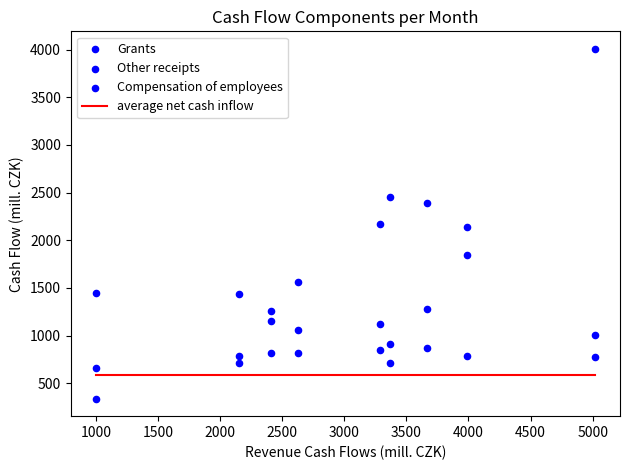

Count the number of points in this scatter plot.

27